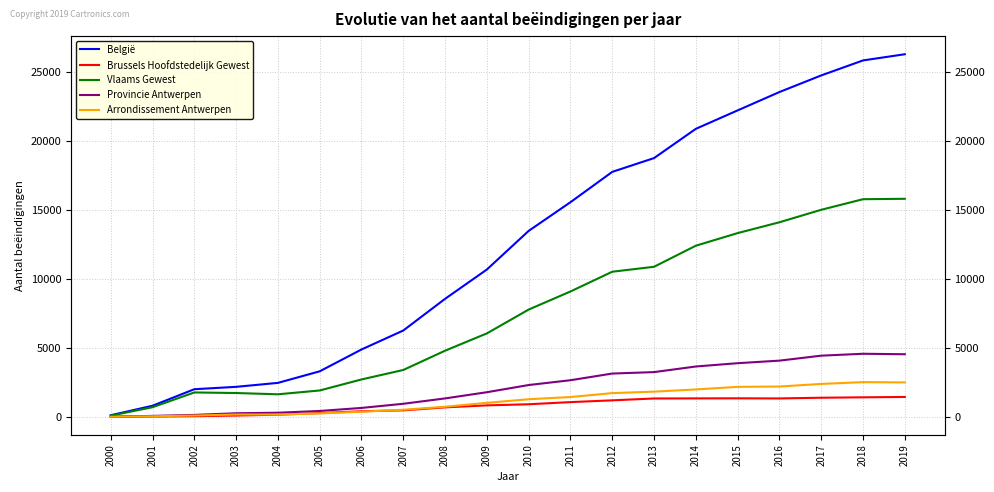

True or false: Arrondissement Antwerpen has a value of 2384 at 2017.

True